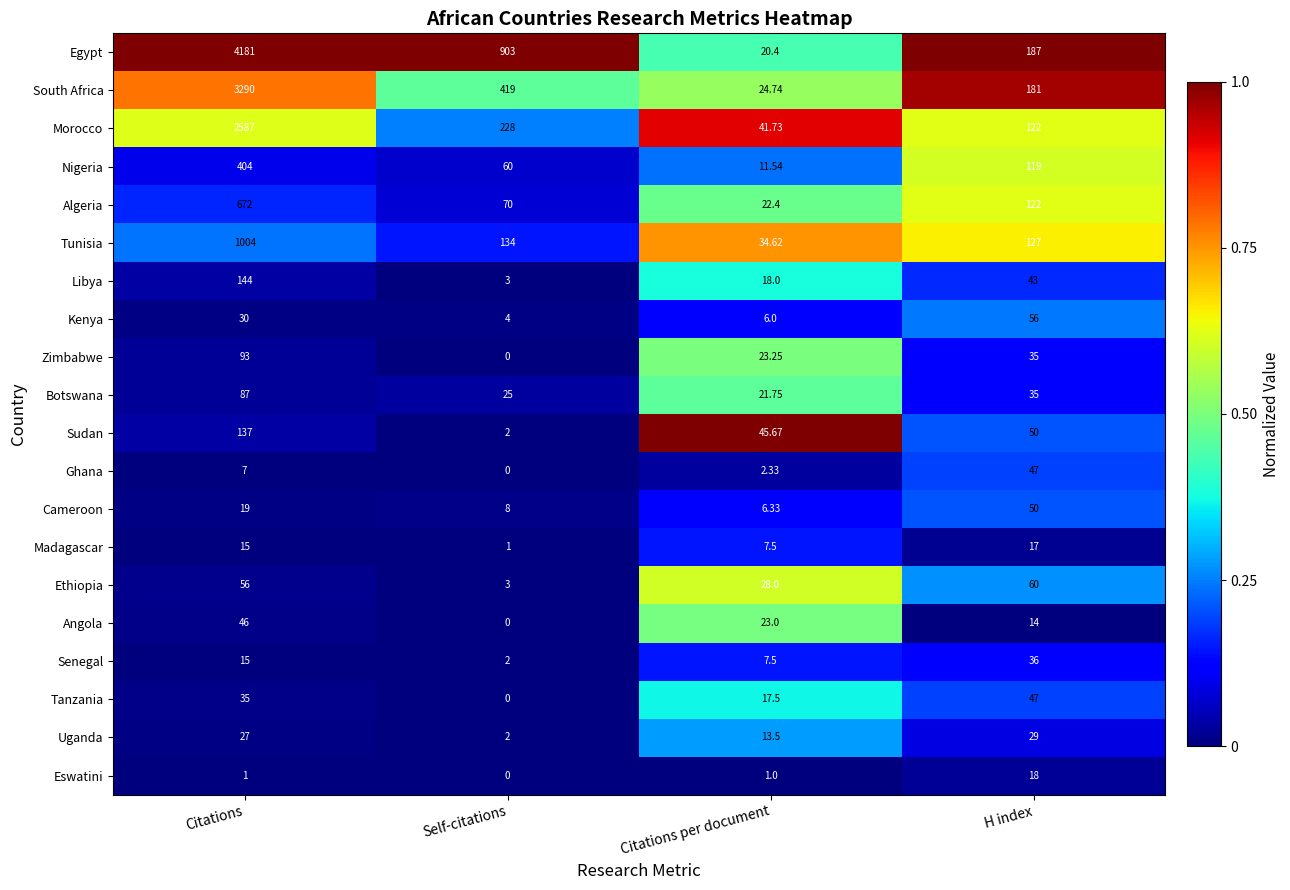

Which series changed the most between Citations and Self-citations?

Egypt